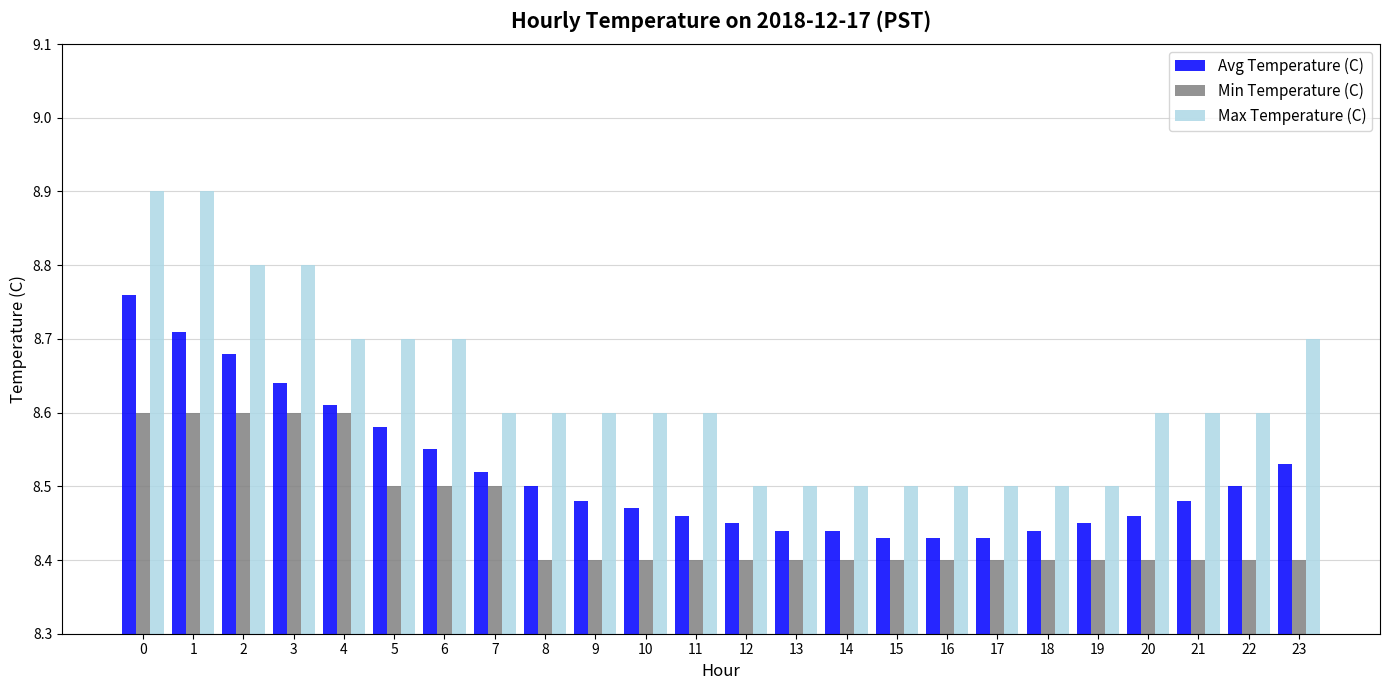

Is the value of Avg Temperature (C) at 19 greater than the value of Min Temperature (C) at 8?

Yes